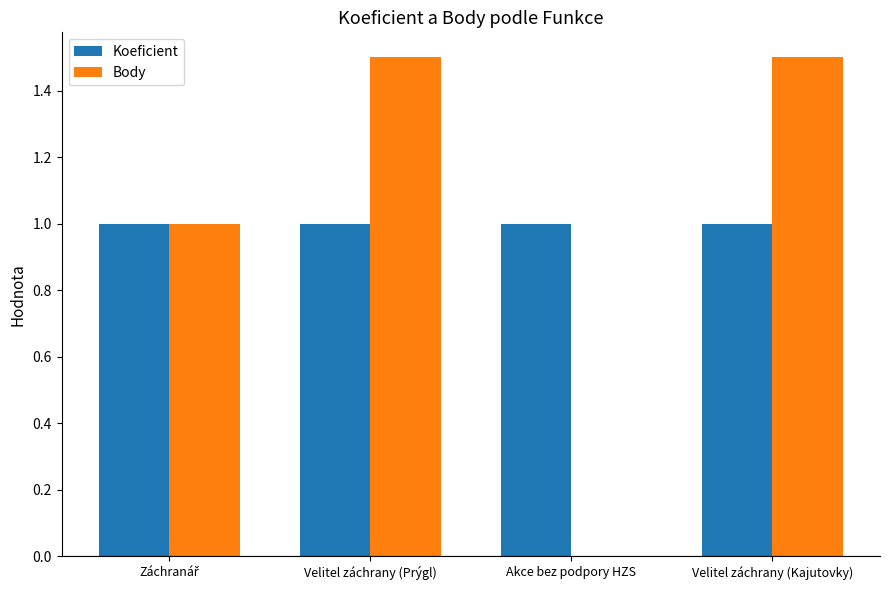

What are all the series names shown in the legend?

Koeficient, Body